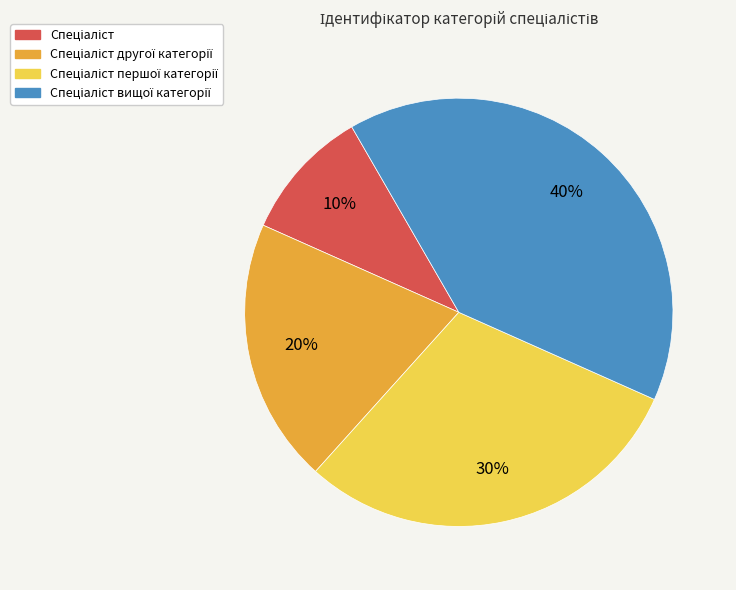

To the nearest percent, what is the difference between the largest and smallest slice percentages?

30%